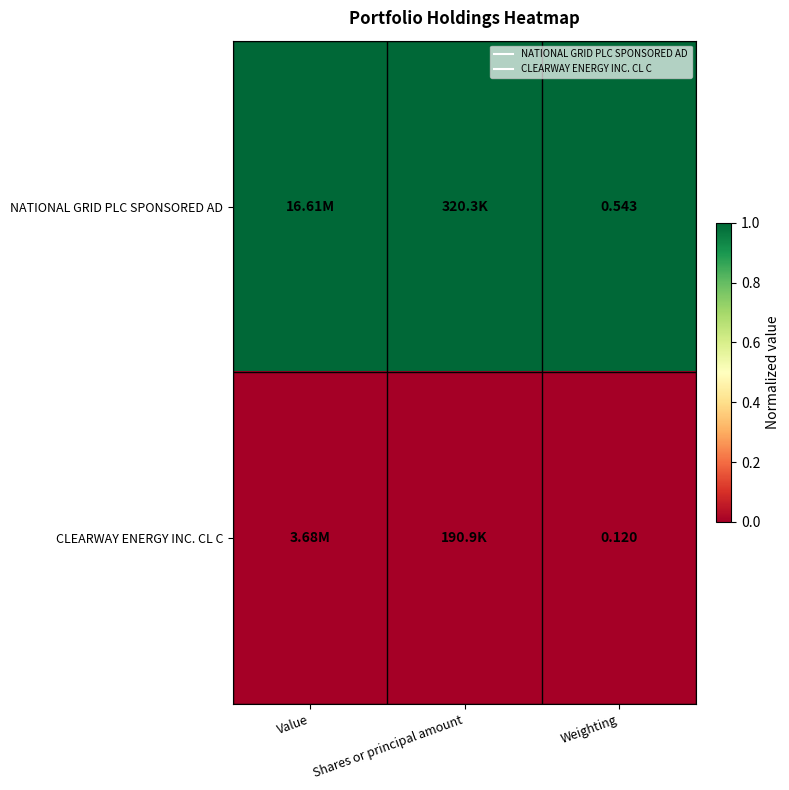

How many series are shown in this chart?

2